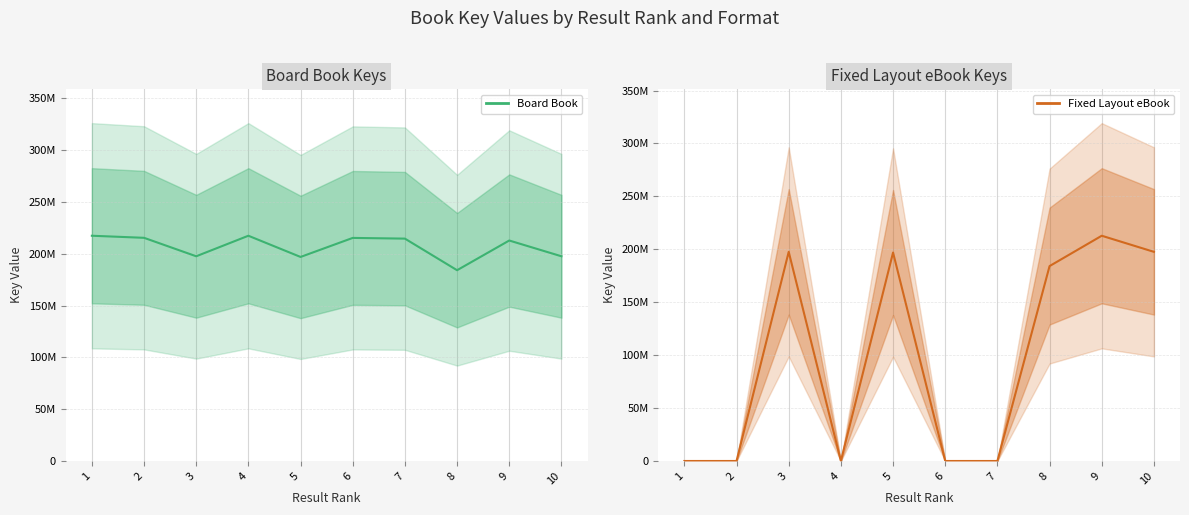

True or false: Fixed Layout eBook has a value of 0 at 4.

True